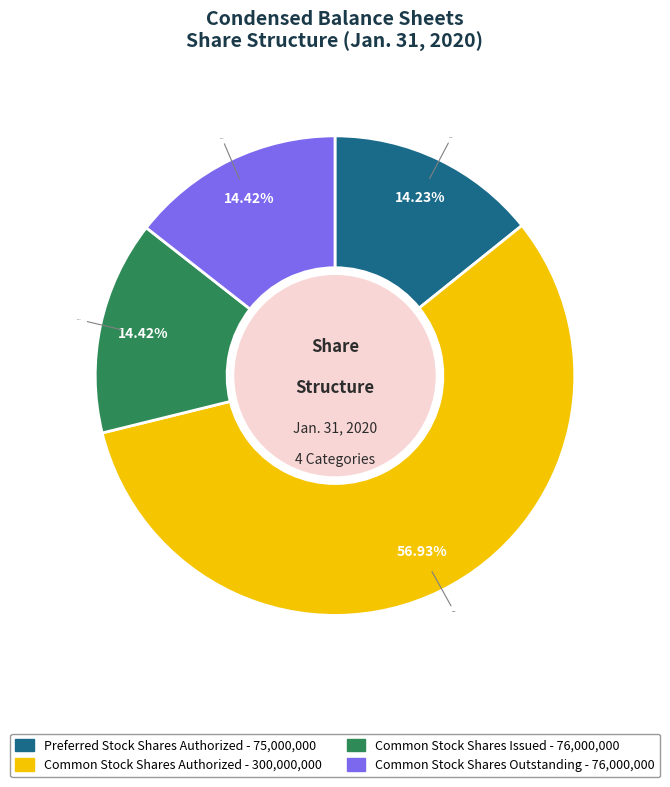

To the nearest percent, what is the combined percentage of Common Stock Shares Authorized and Preferred Stock Shares Authorized?

71%